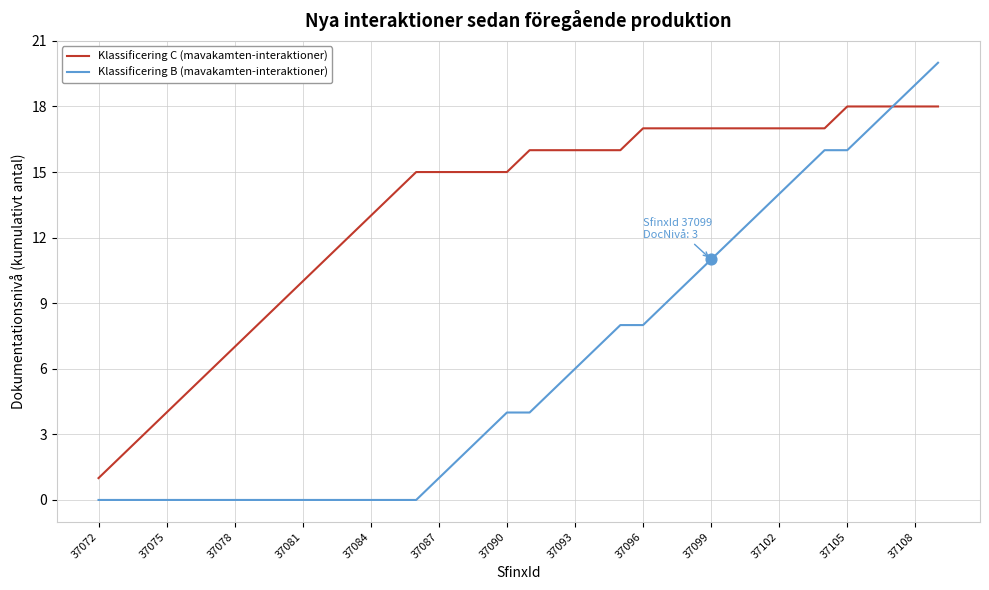

List the series in order of their overall mean, lowest first.

Klassificering B (mavakamten-interaktioner), Klassificering C (mavakamten-interaktioner)